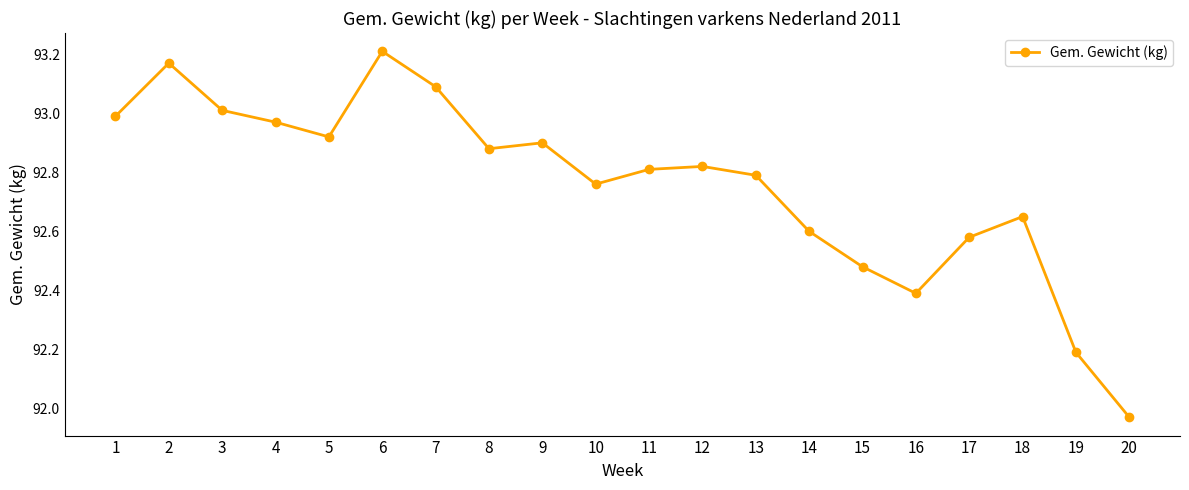

Is it true that the value at 2 is 39.9?

False